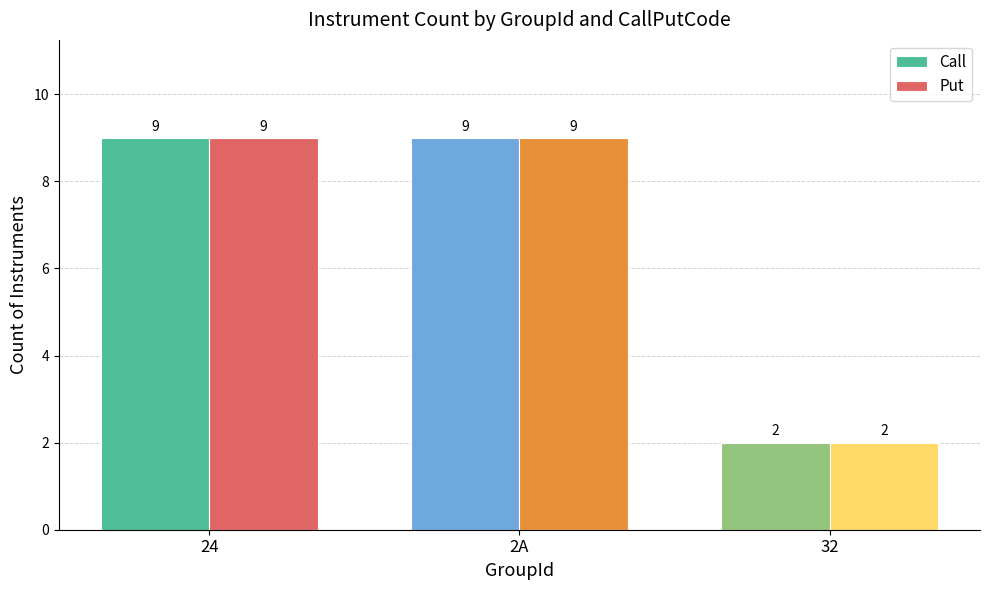

How many bars are there in each group?

2